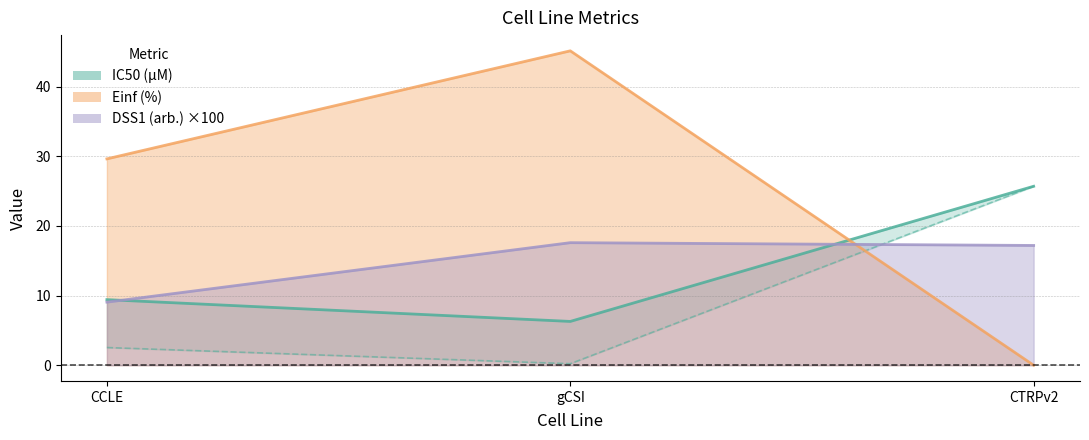

What is the label of the 1st point from the left?

CCLE